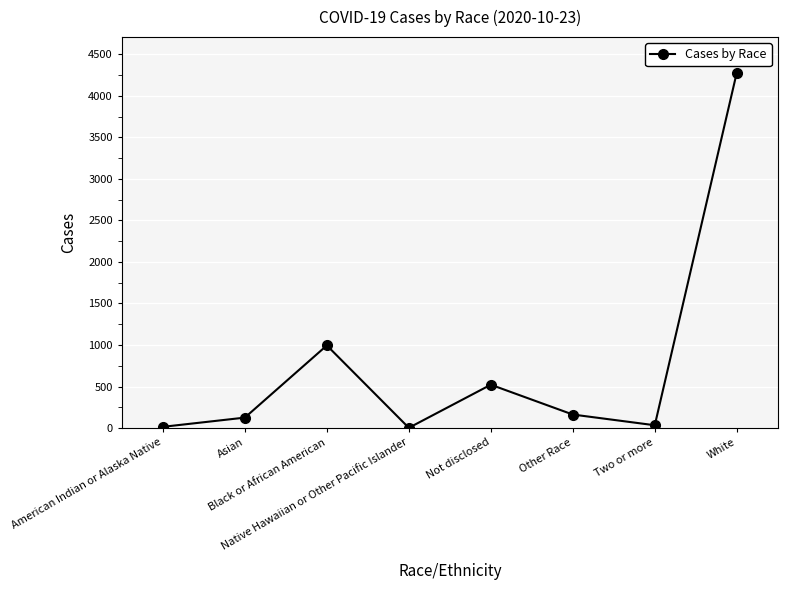

Does the chart have visible grid lines?

Yes